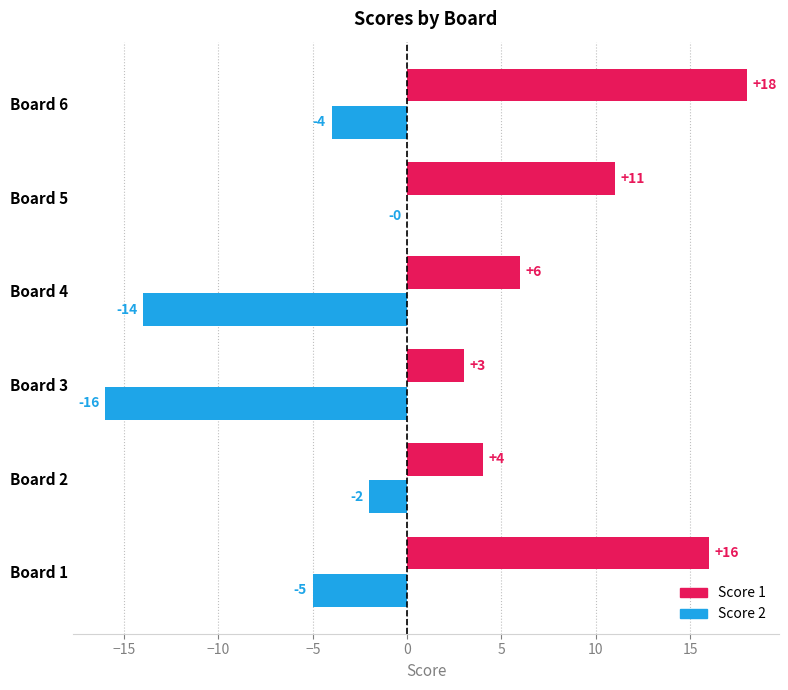

What is the sum of all Score 1 values?

58